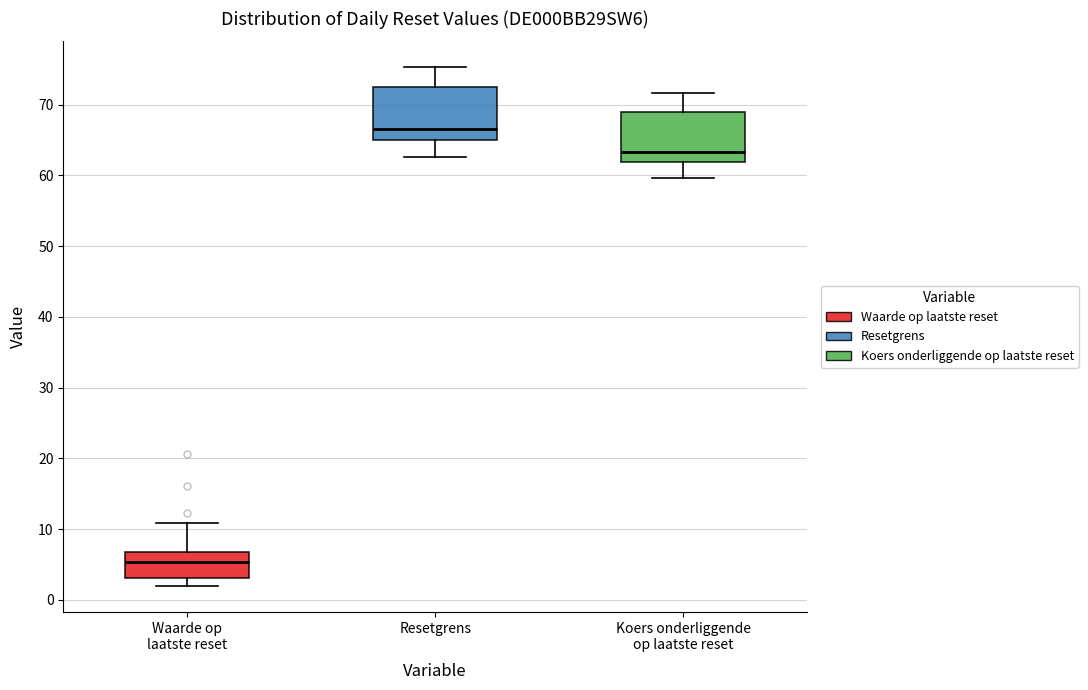

Reading left to right, read every box against the y-axis: the position of its median line, the range the box covers, and the ends of its whiskers. The values are not printed on the chart, so give them approximately, as read against the axis.

Waarde op laatste reset: median 5, box 3 to 7, whiskers 2 to 11
Resetgrens: median 67, box 65 to 72, whiskers 63 to 75
Koers onderliggende op laatste reset: median 63, box 62 to 69, whiskers 60 to 72